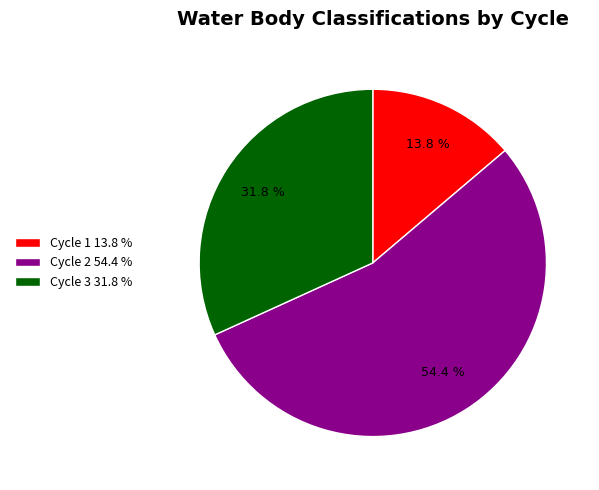

What portion of the pie excludes Cycle 3 31.8 %?

68.2%